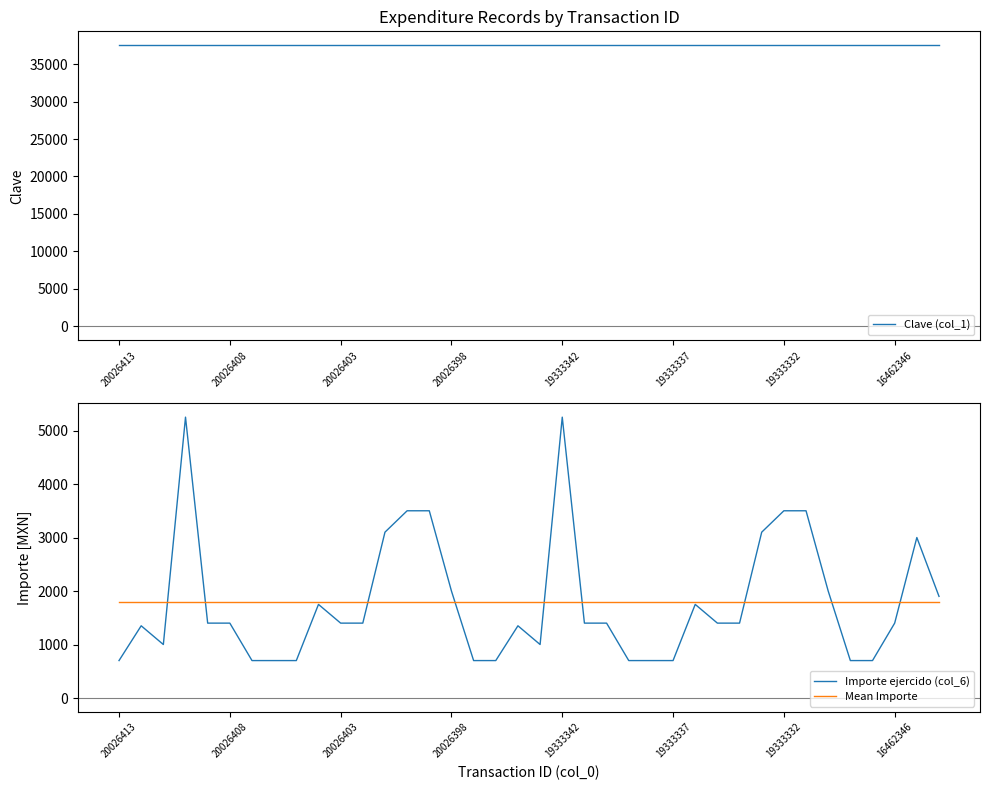

Which category has the lowest value across all series?

20026413